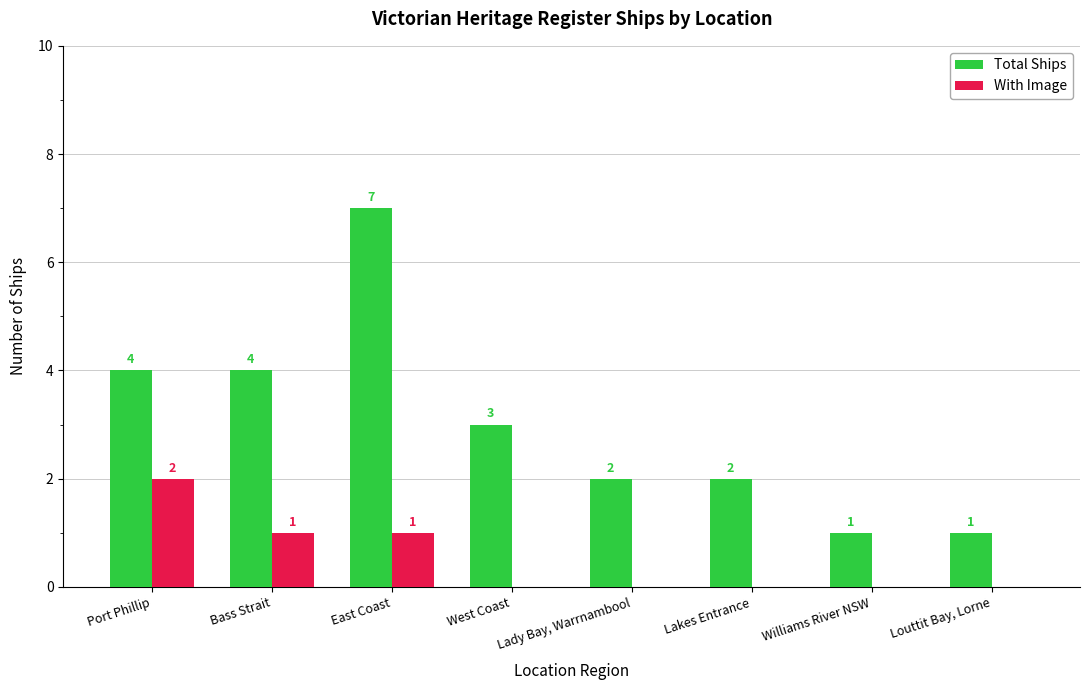

At which label does Total Ships first exceed 3?

Port Phillip